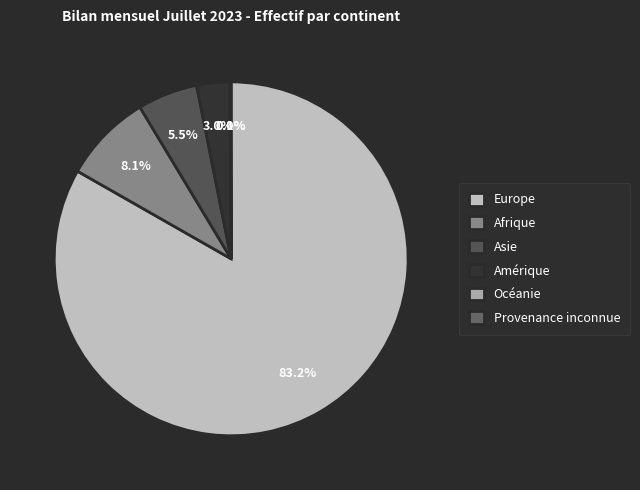

Approximately how many times larger is the value at Océanie compared to Provenance inconnue?

0.8